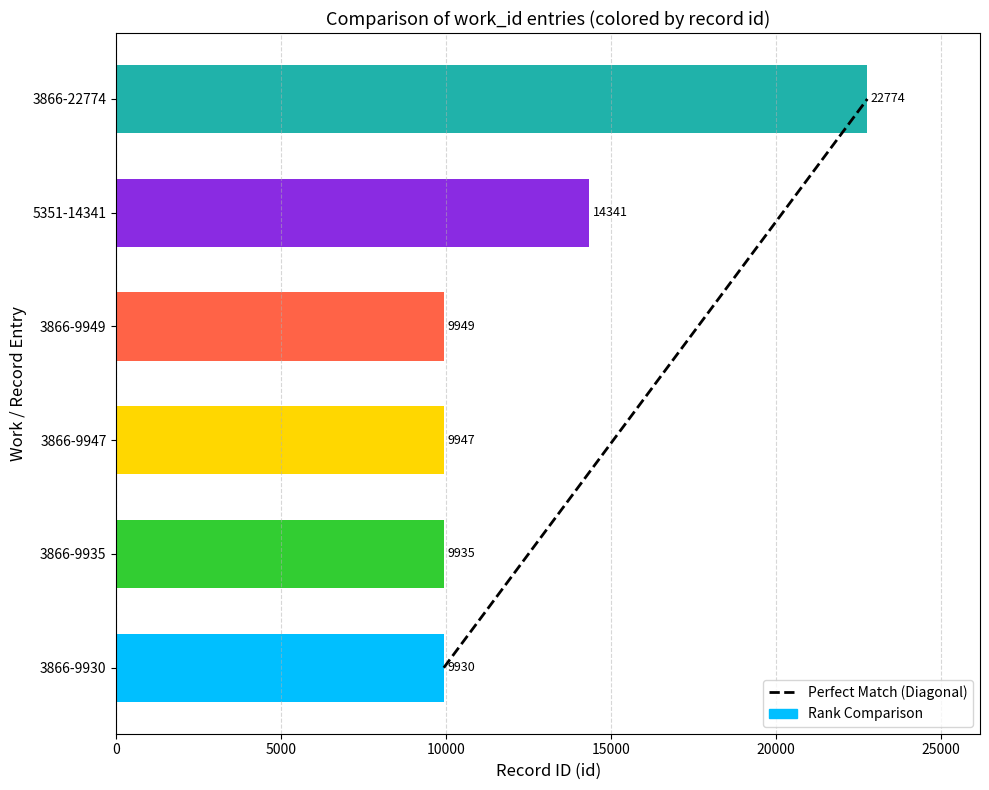

Which has a higher value, 3866-9935 or 3866-9949?

3866-9949